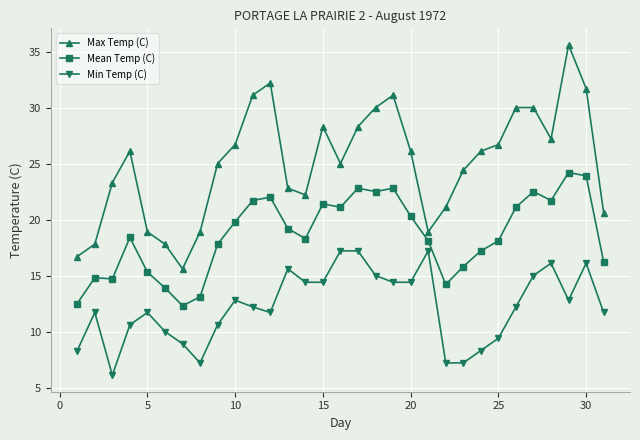

What is the minimum value for Max Temp (C)?

15.6